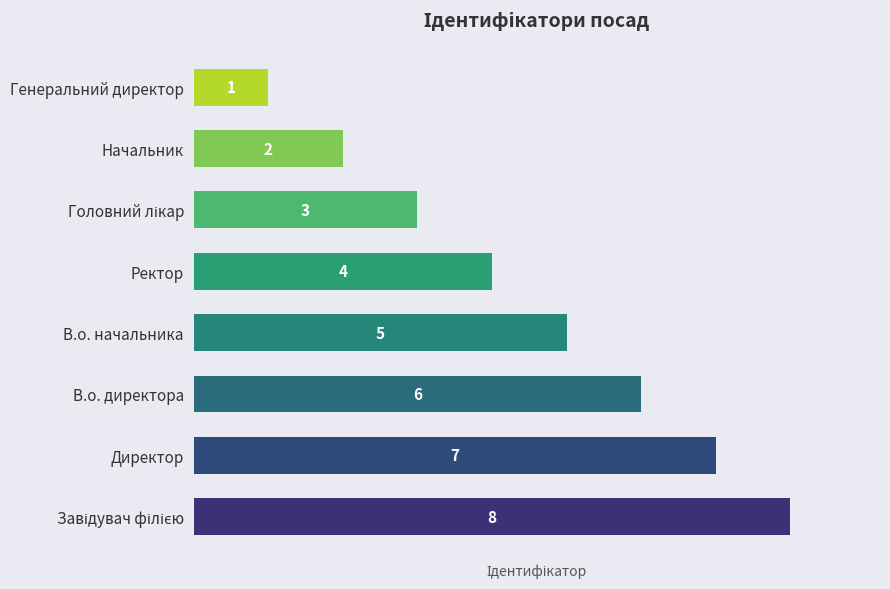

What is the difference between the maximum and minimum values?

7